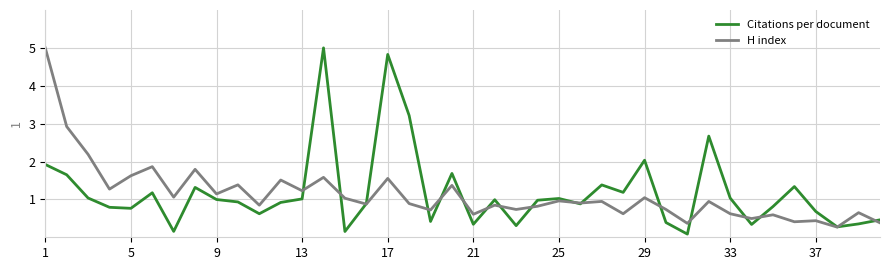

What is the maximum value for H index?

5.0